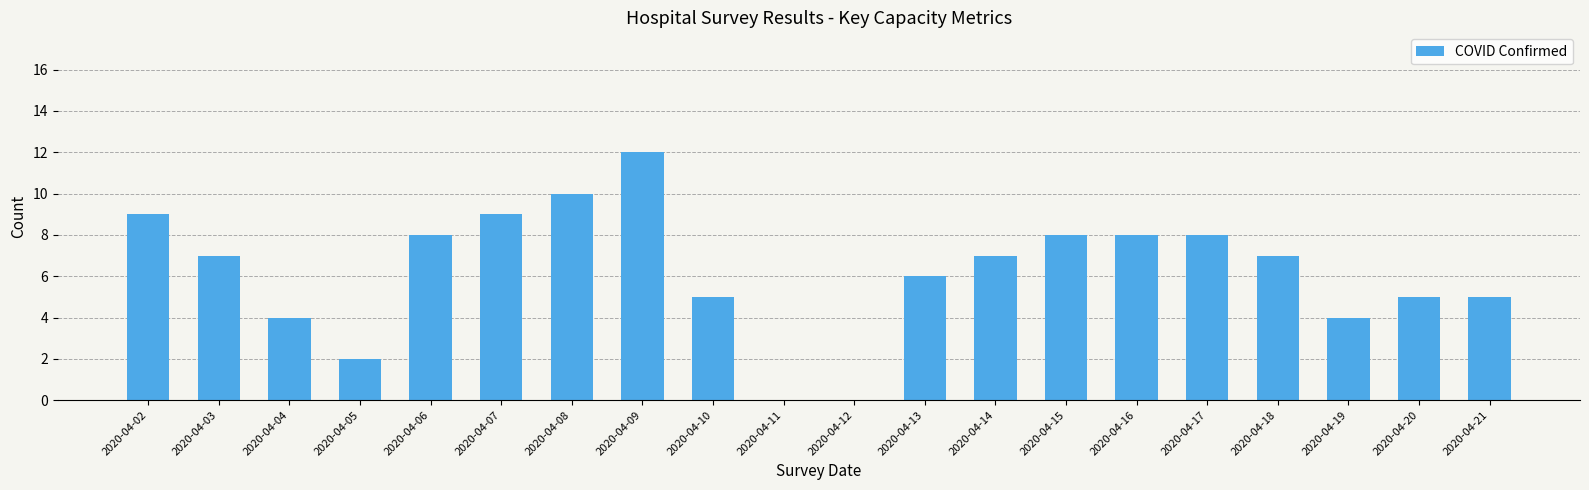

Which has a higher value, 2020-04-21 or 2020-04-11?

2020-04-21